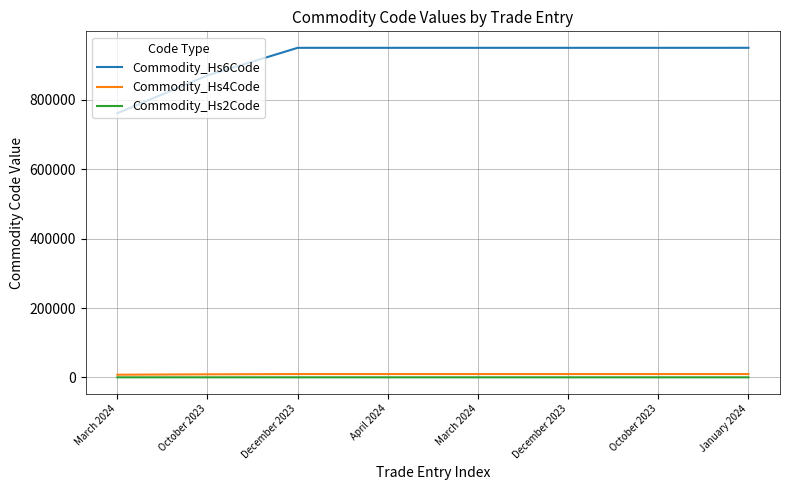

At how many categories does at least one series exceed 761918?

7